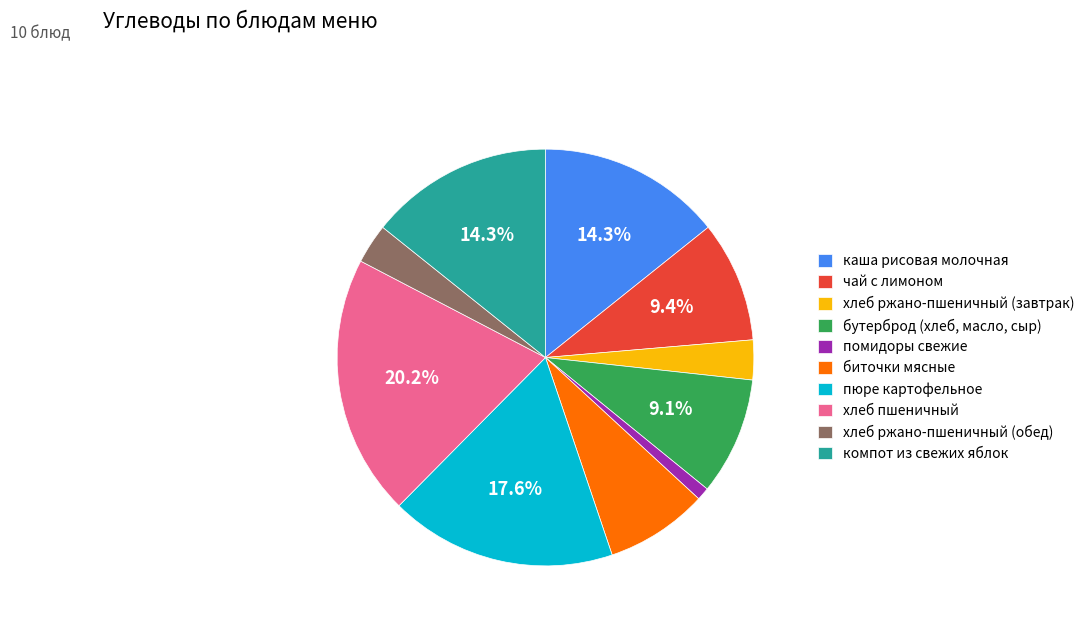

Which category has the biggest portion of the pie?

хлеб пшеничный